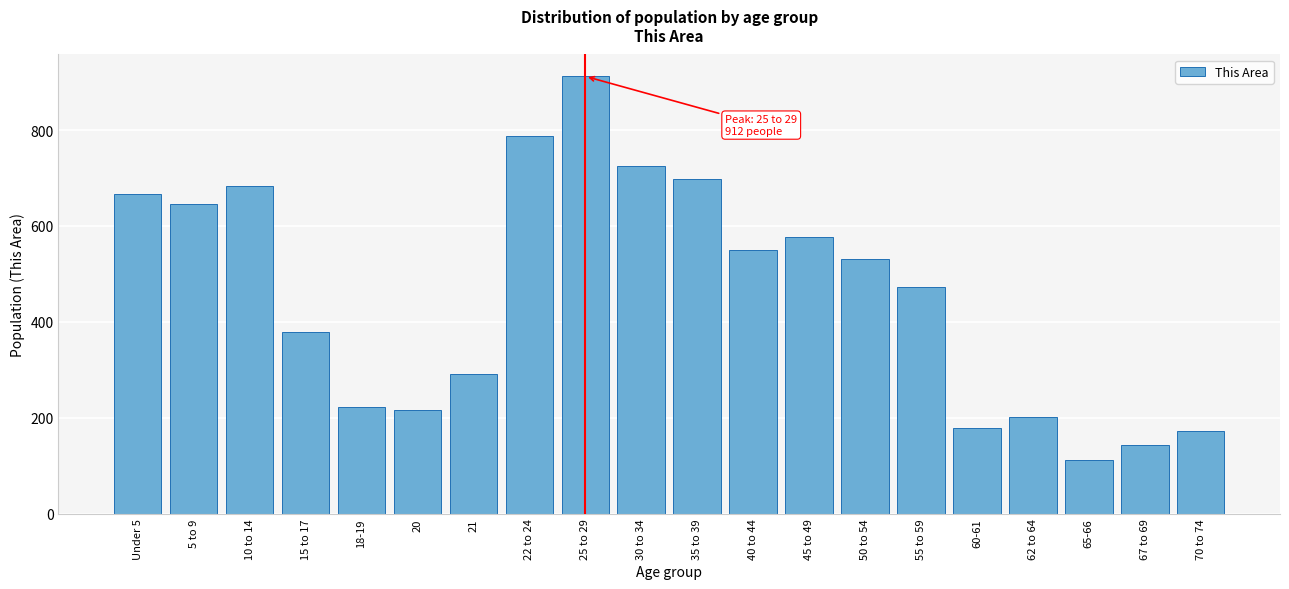

Reading left to right, what are all the values shown in this chart?

Under 5=666	5 to 9=645	10 to 14=683	15 to 17=379	18-19=222	20=216	21=292	22 to 24=788	25 to 29=912	30 to 34=726	35 to 39=698	40 to 44=550	45 to 49=576	50 to 54=530	55 to 59=473	60-61=178	62 to 64=202	65-66=111	67 to 69=144	70 to 74=172